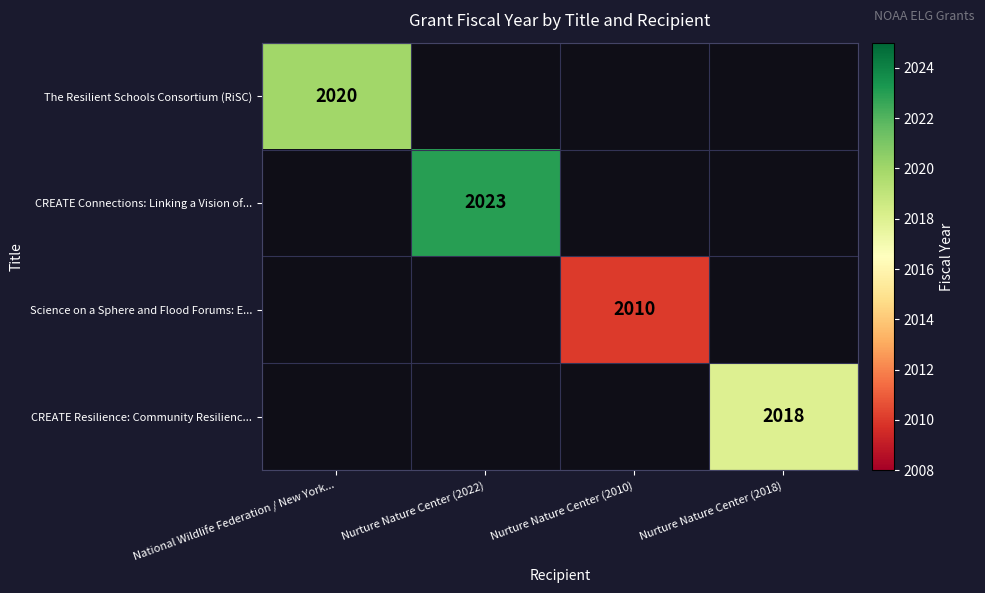

Which series changed the most between National Wildlife Federation / New York... and Nurture Nature Center (2018)?

The Resilient Schools Consortium (RiSC)